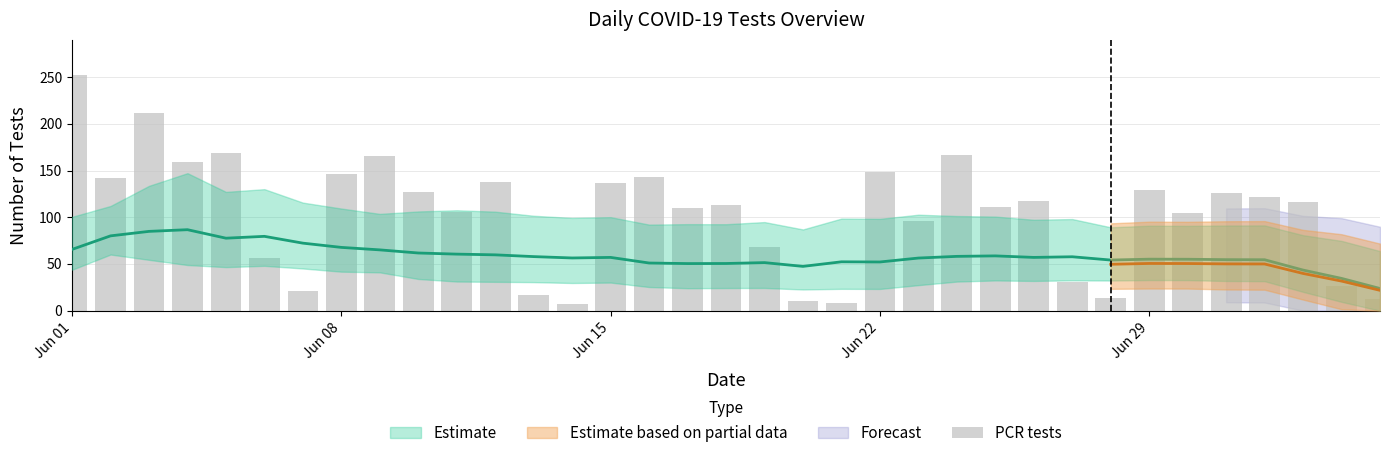

Reading right to left, transcribe all the data shown in this chart.

13	26	116	122	126	104	129	14	31	117	111	167	96	148	8	10	68	113	110	143	137	7	17	138	106	127	165	146	21	56	169	159	212	142	252